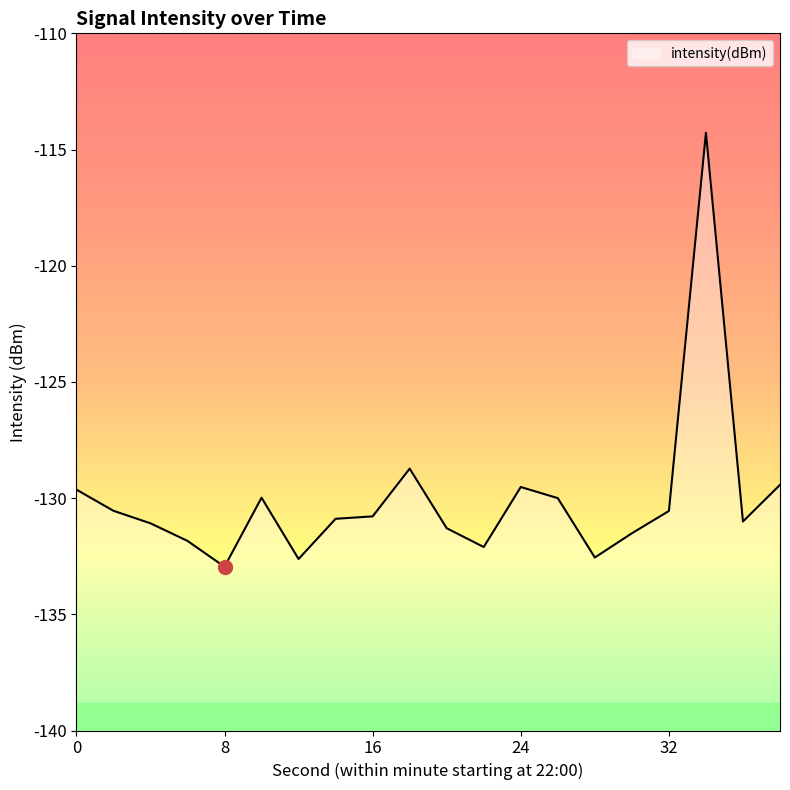

Is this an area chart (filled region under the line)?

No